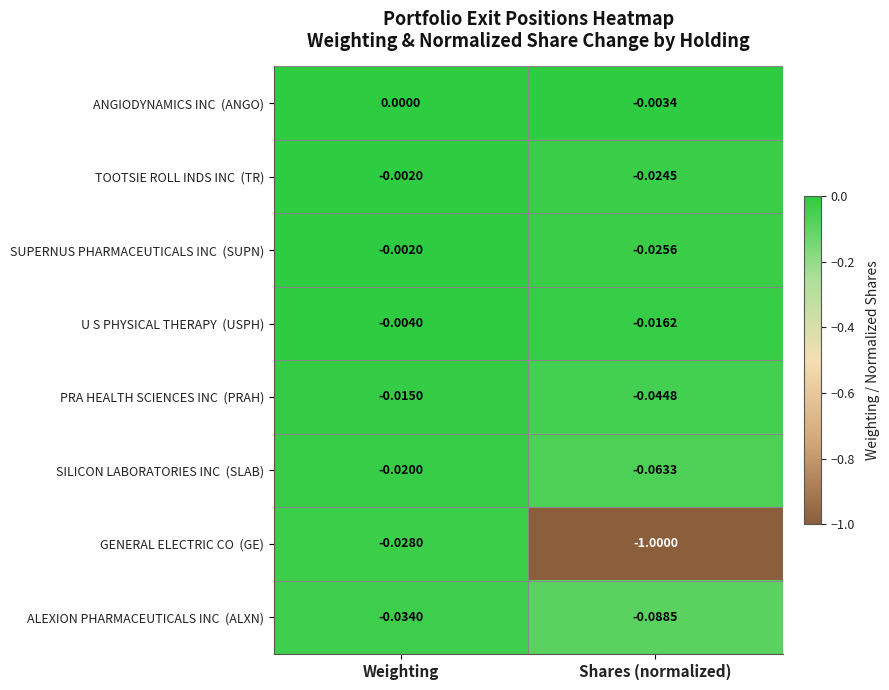

At which category is the sum across all series the highest?

Weighting